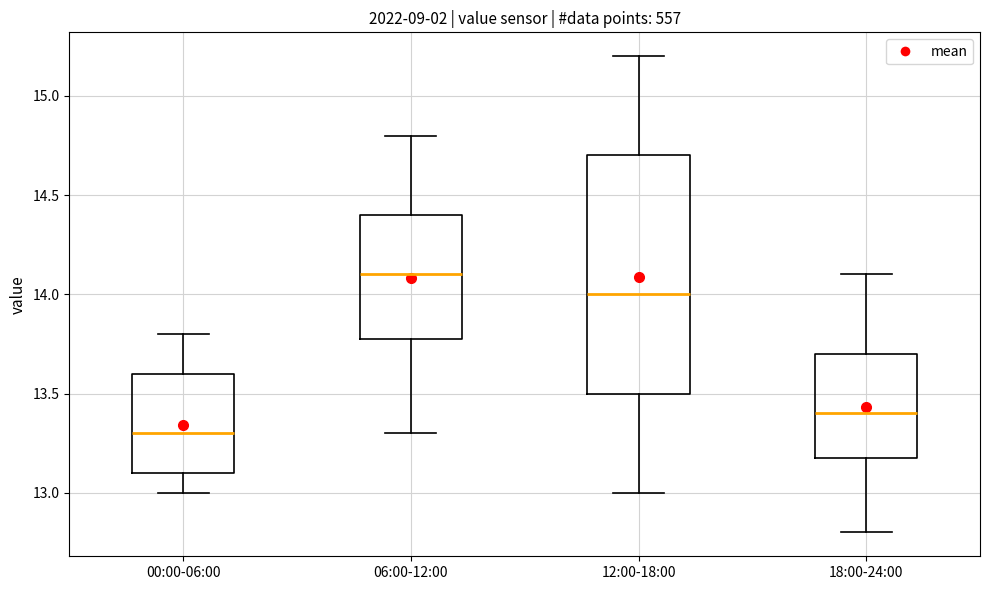

Which box's median line is the lowest?

00:00-06:00